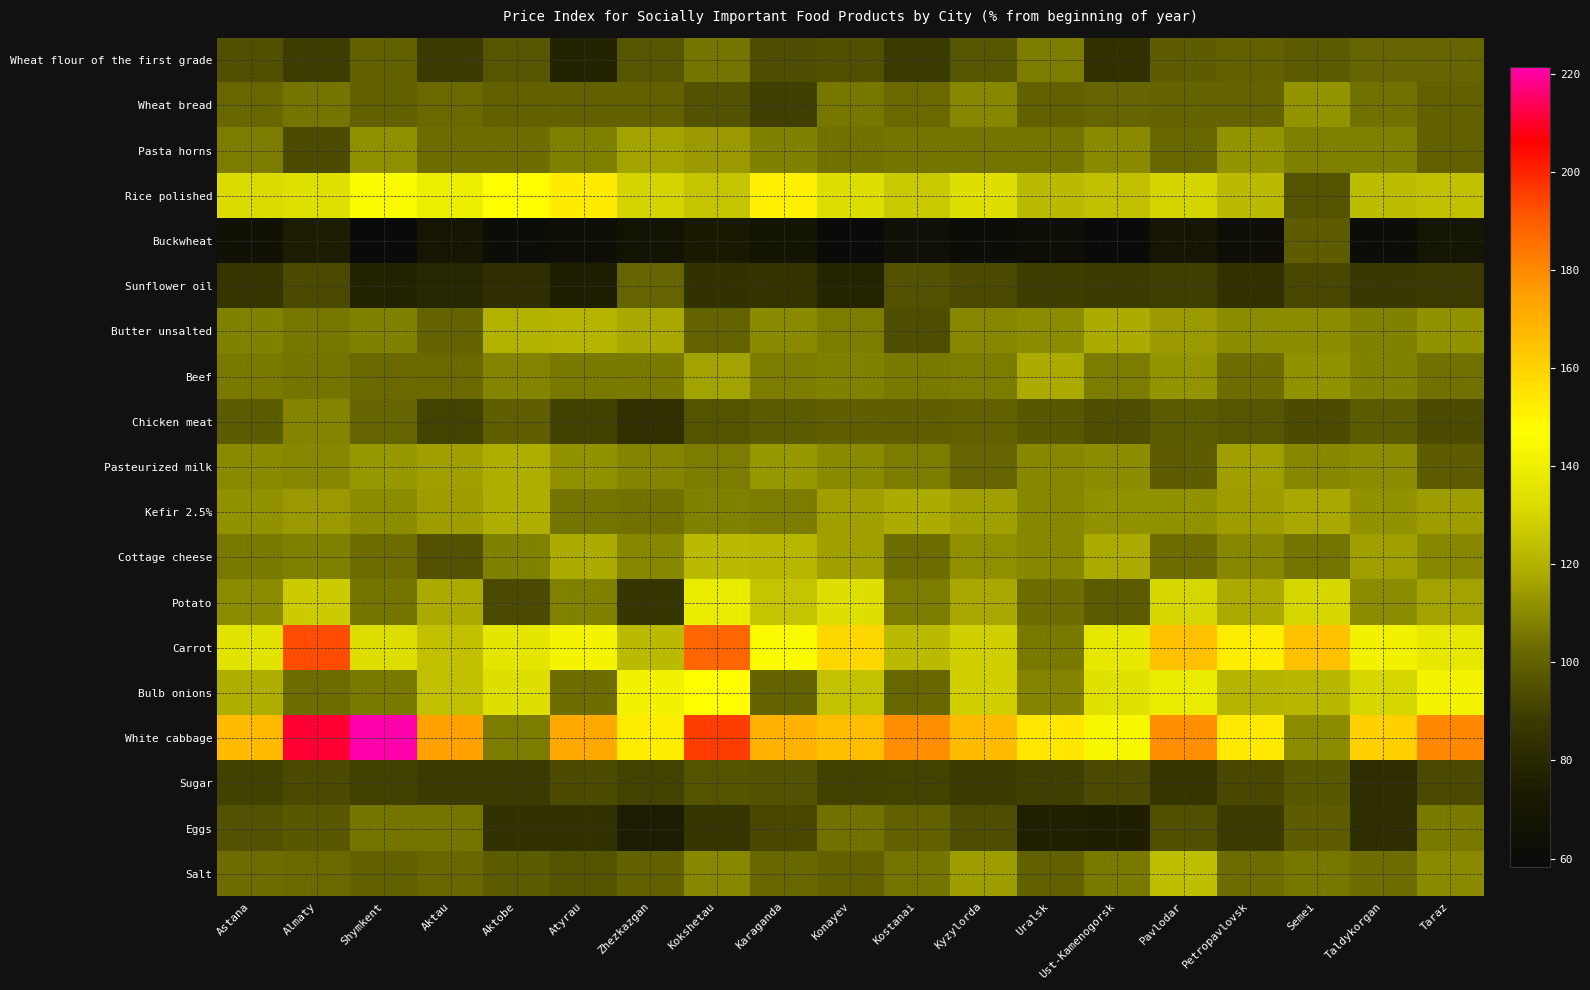

What is the spread (max minus min) of values at Pavlodar?

109.5